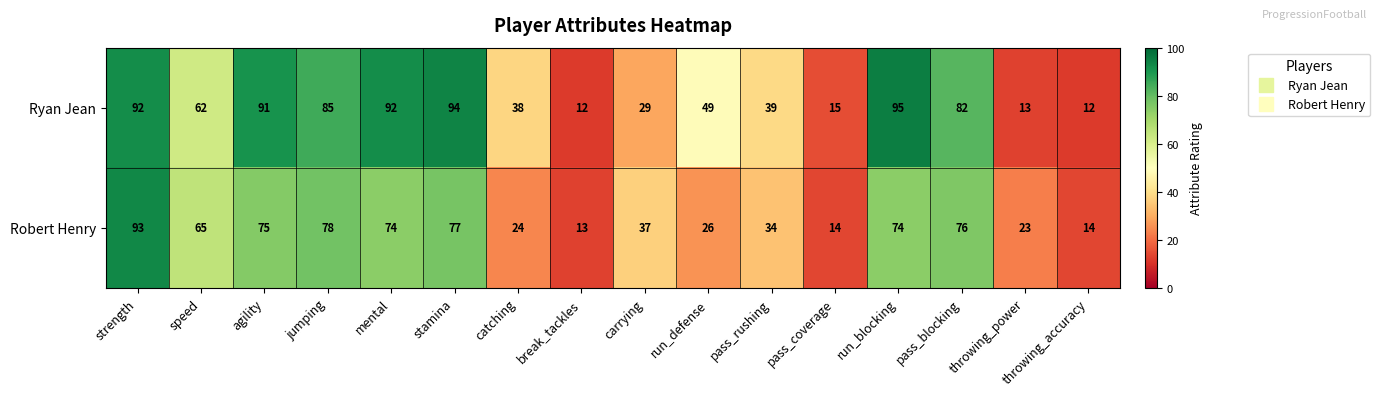

Which label corresponds to the largest value in the chart?

run_blocking